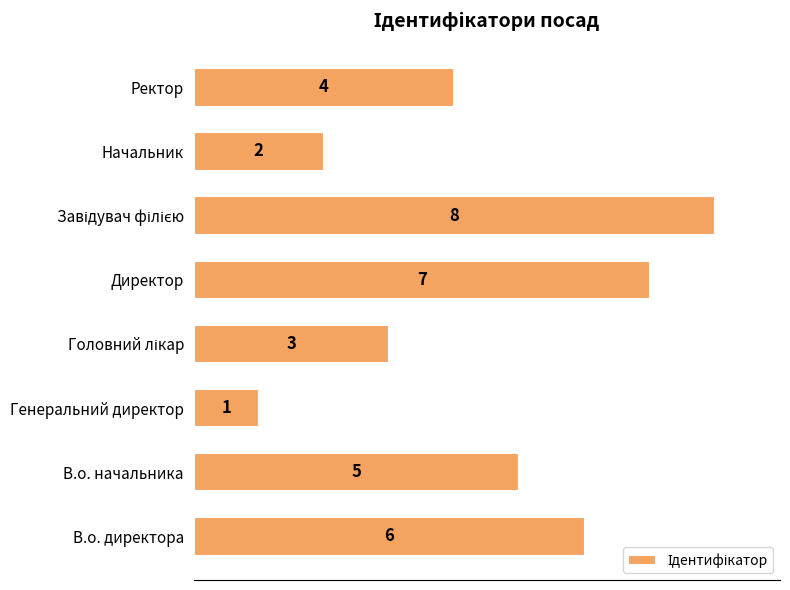

What is the change in value from В.о. директора to Директор?

+1